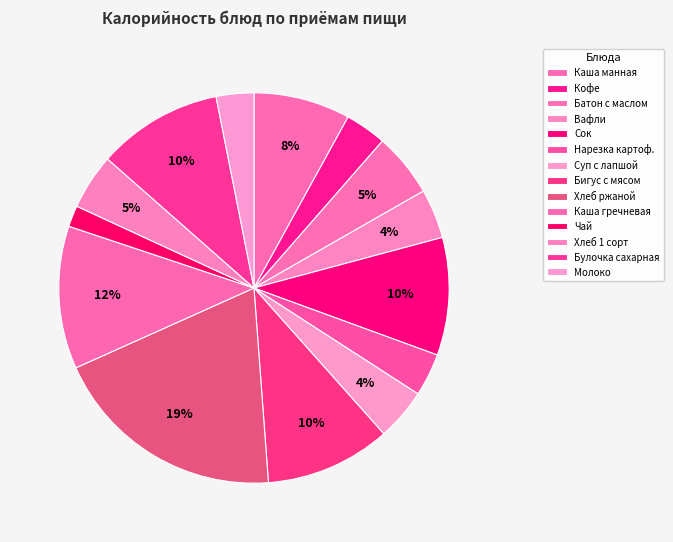

To the nearest percent, what is the difference between the Суп с лапшой and Сок slice percentages?

5%